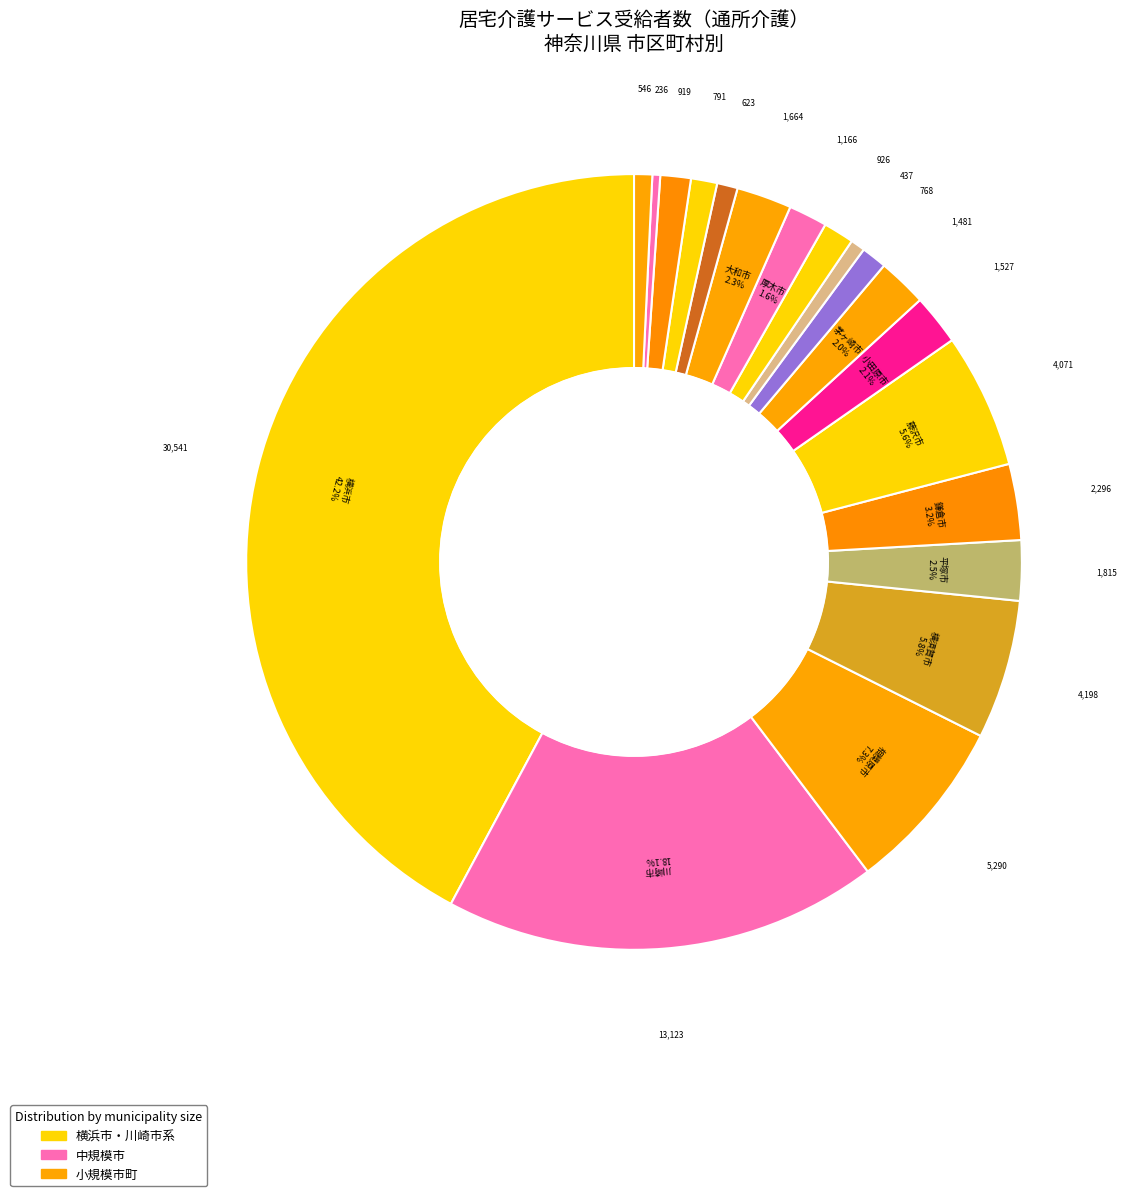

Is there a majority slice in this chart?

No